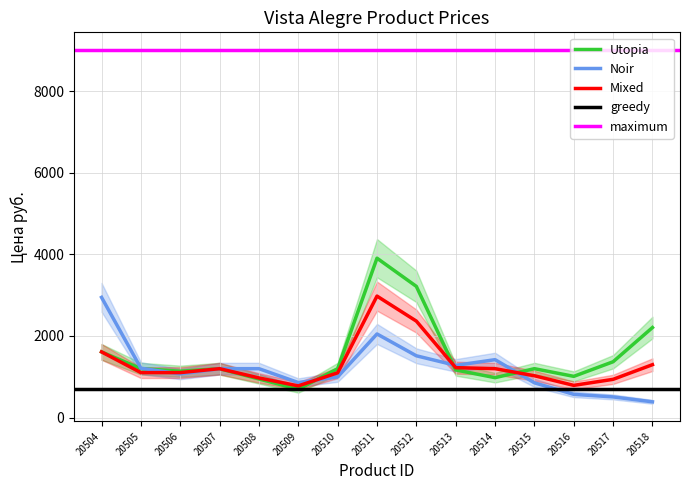

How many interior local peaks does the Noir line series have?

2